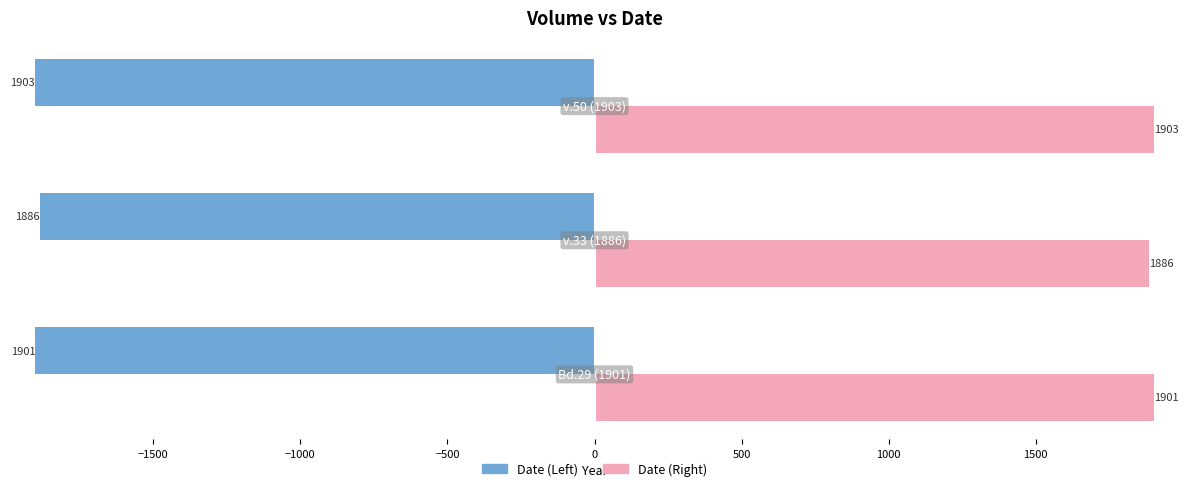

How many Date (Left) values are between -1903 and -1886?

3